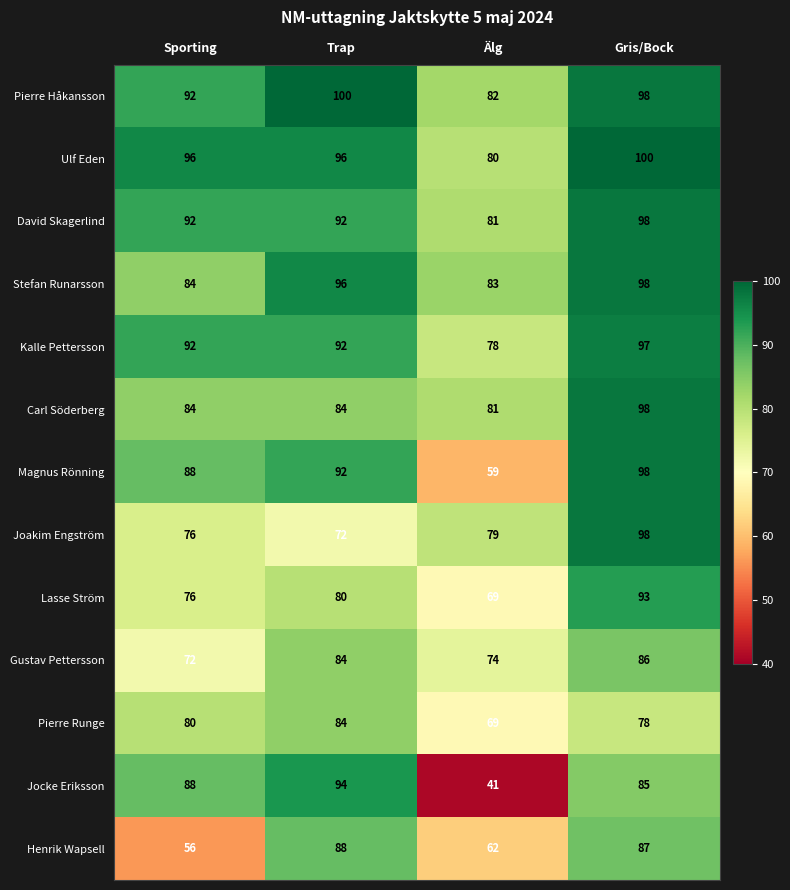

What is the spread (max minus min) of values at Sporting?

40